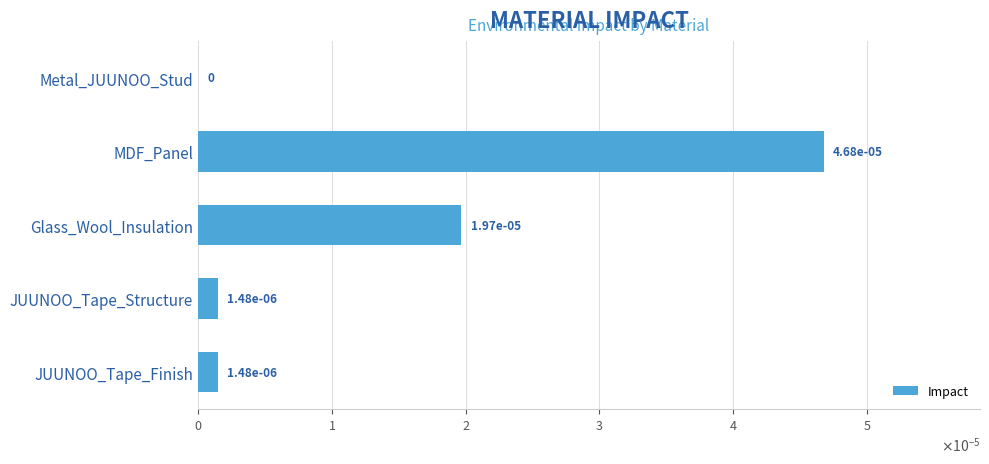

How many positive values are there?

4